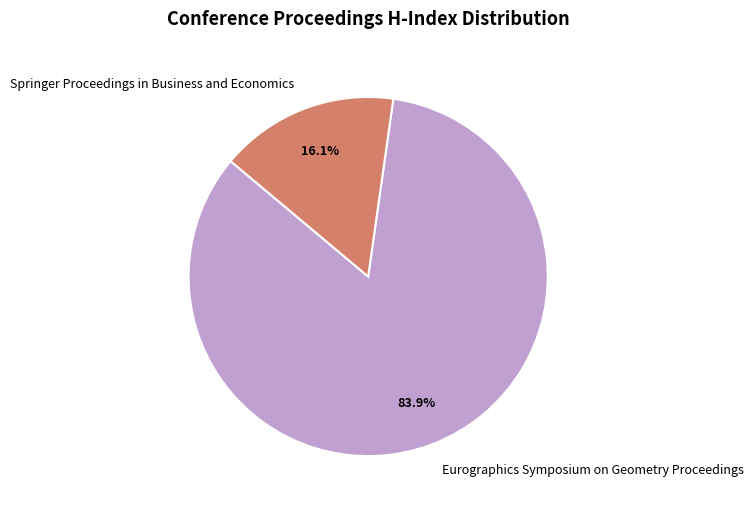

To the nearest percent, what is the difference between the largest and smallest slice percentages?

68%